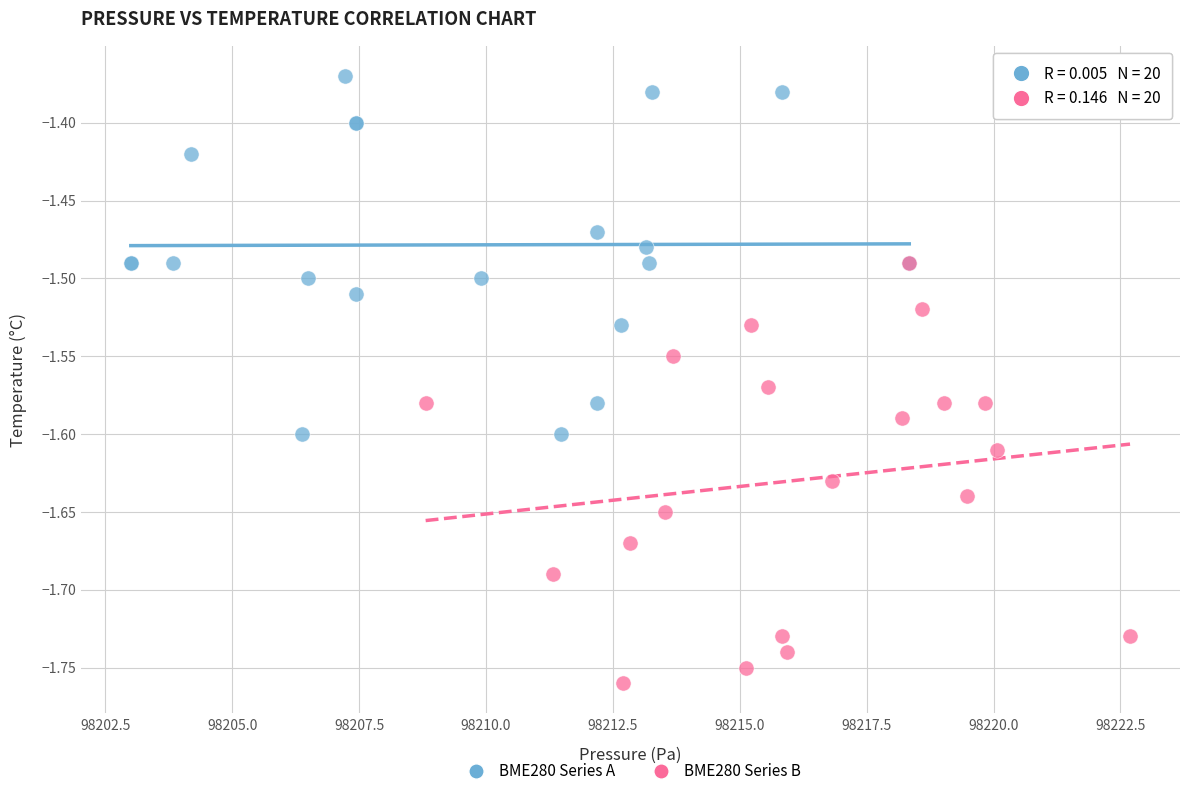

Which series contains the highest Y value?

BME280 Series A